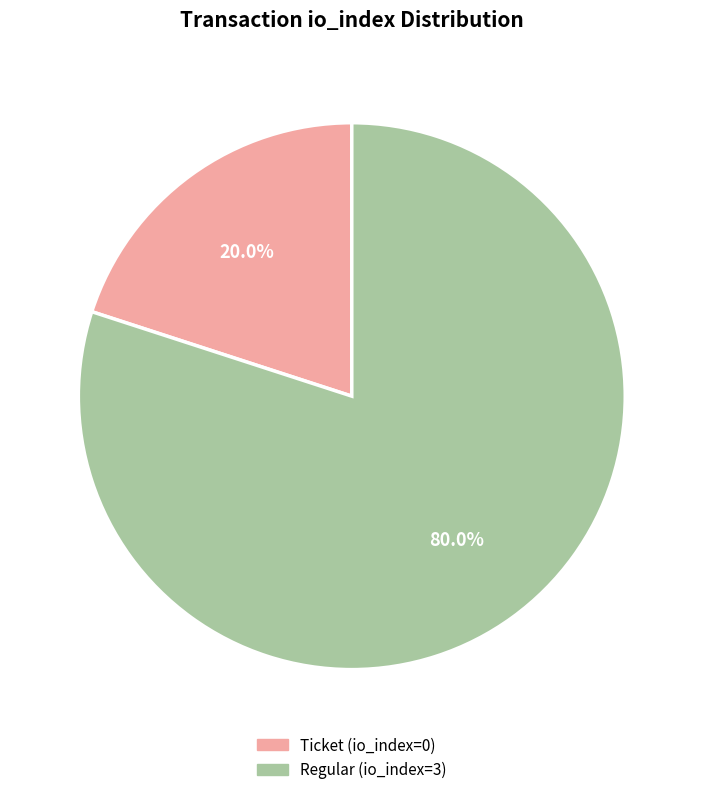

What is the majority slice?

Regular (io_index=3)